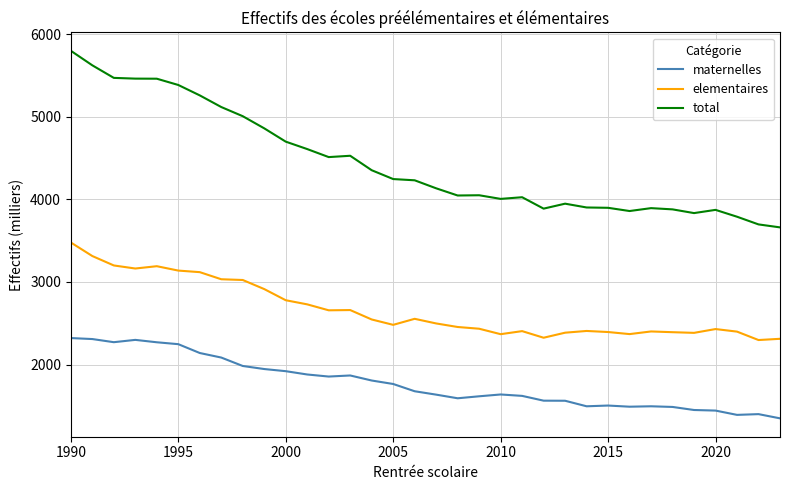

Which series has the largest total across all categories?

total